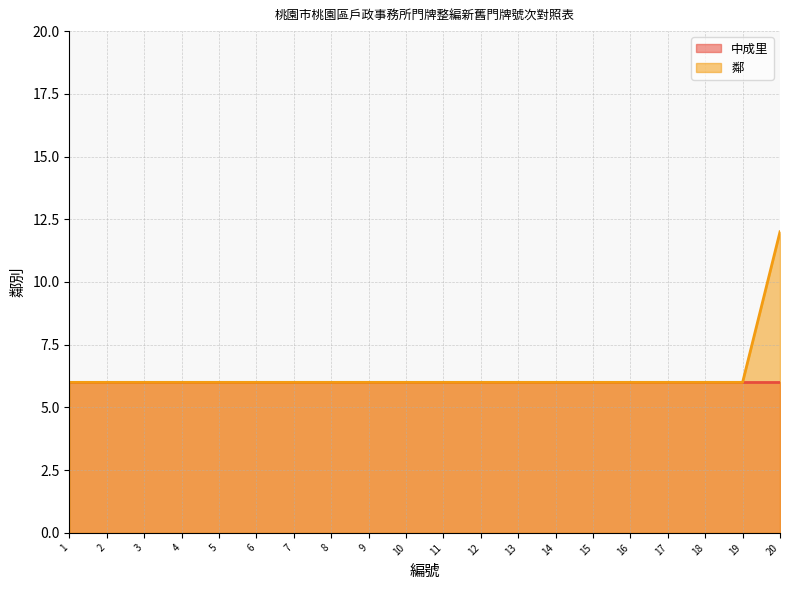

List the labels in order of value, smallest first.

1, 2, 3, 4, 5, 6, 7, 8, 9, 10, 11, 12, 13, 14, 15, 16, 17, 18, 19, 20